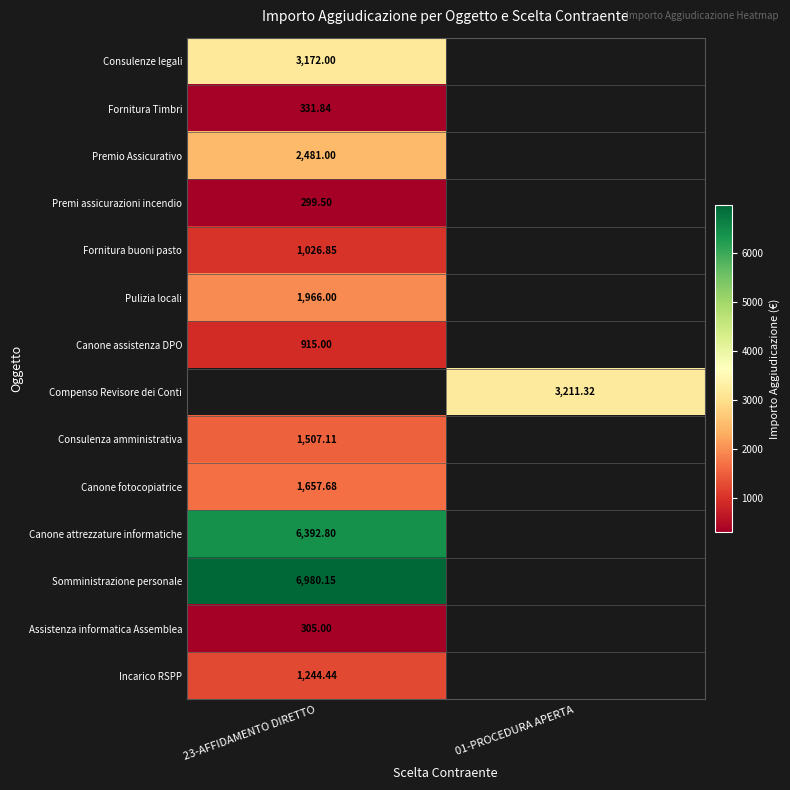

Is it true that Consulenze legali equals 1282.6 at 23-AFFIDAMENTO DIRETTO?

False